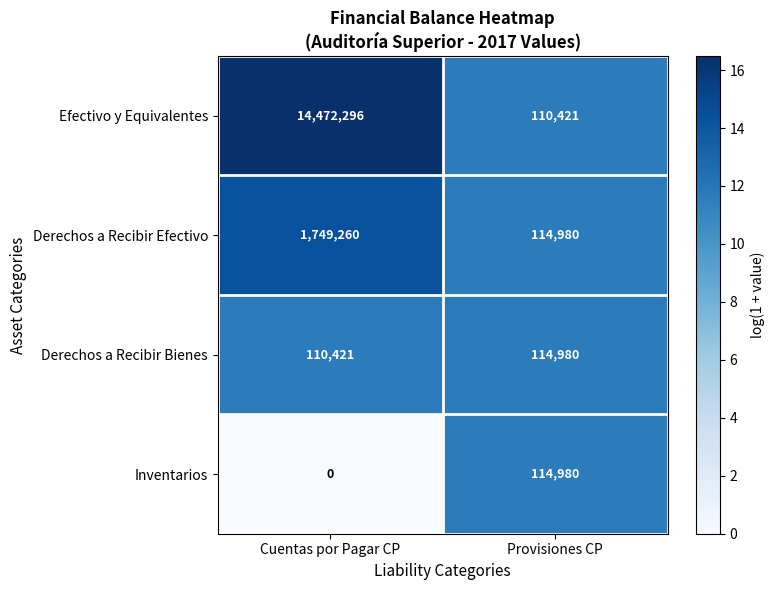

What is the total value across all series at Provisiones CP?

455361